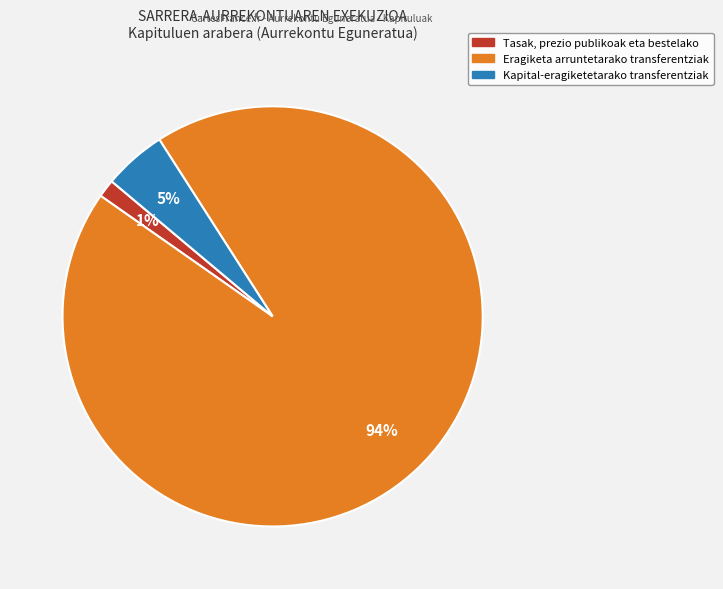

How many slices are in this pie chart?

3